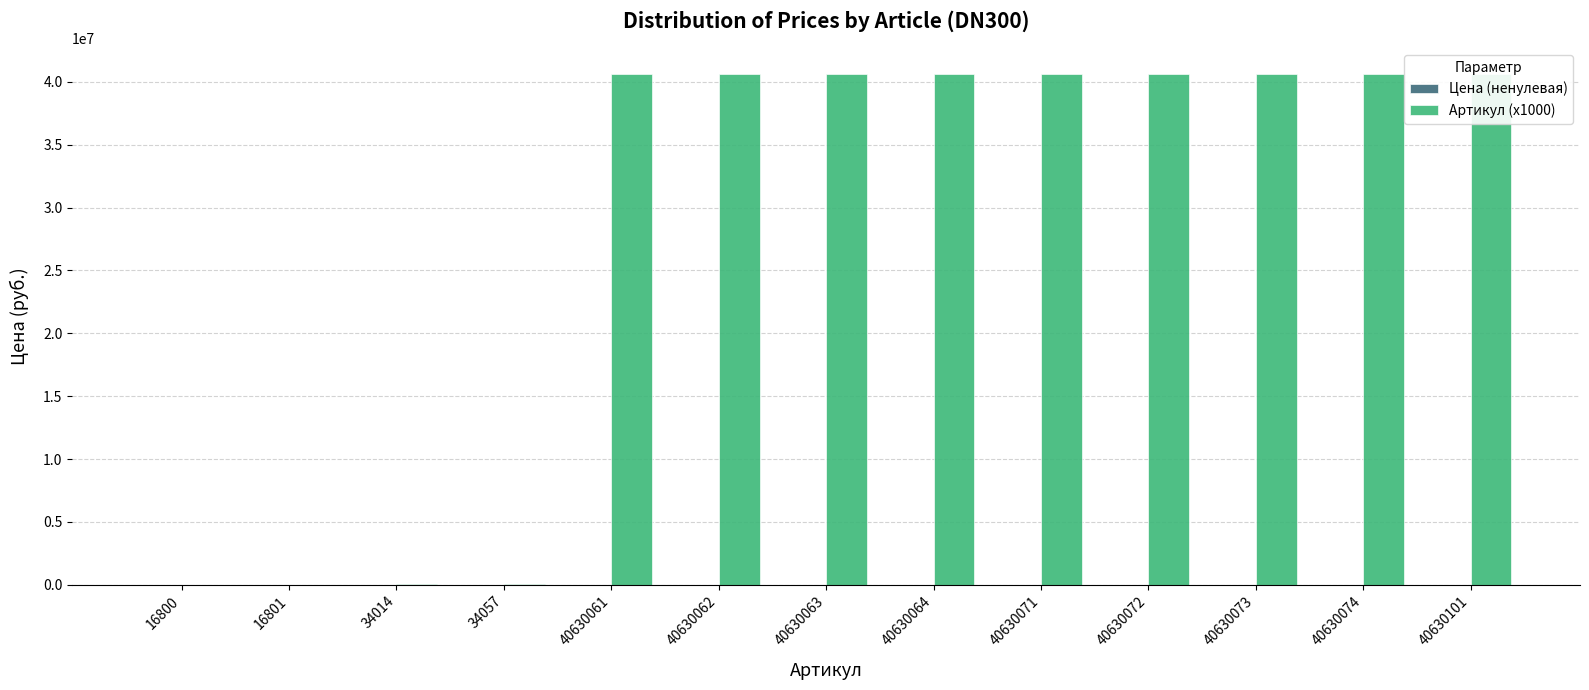

What is the value of the Артикул (x1000) bar at the 8th from the left?

40630064